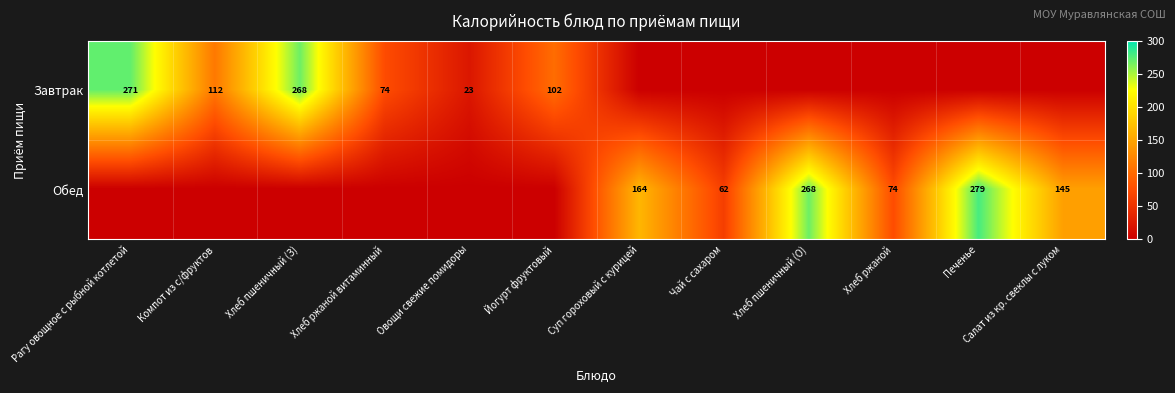

Is it true that Обед equals 63 at Хлеб пшеничный (О)?

False